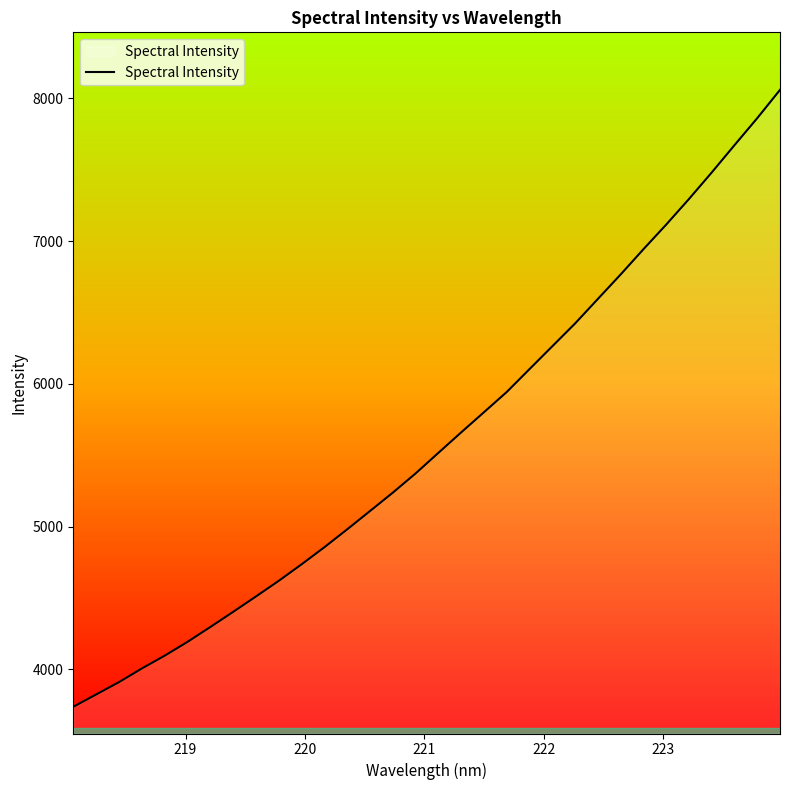

What is the difference between the maximum and minimum values?

4319.8